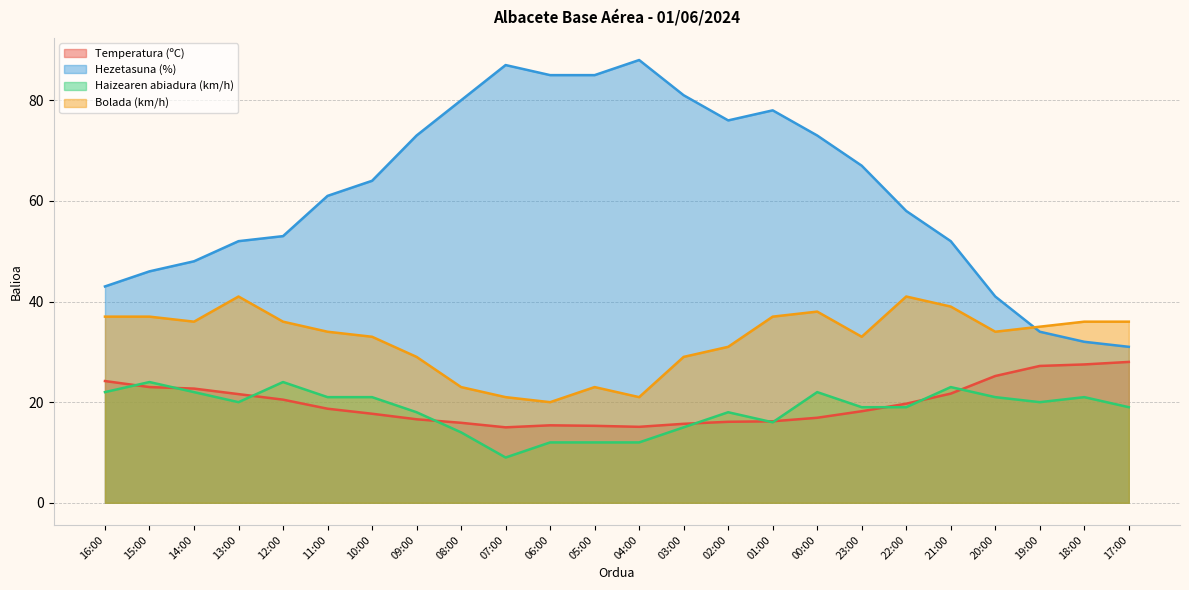

What is the sum of the Hezetasuna (%) values at 21:00 and 10:00?

116.0